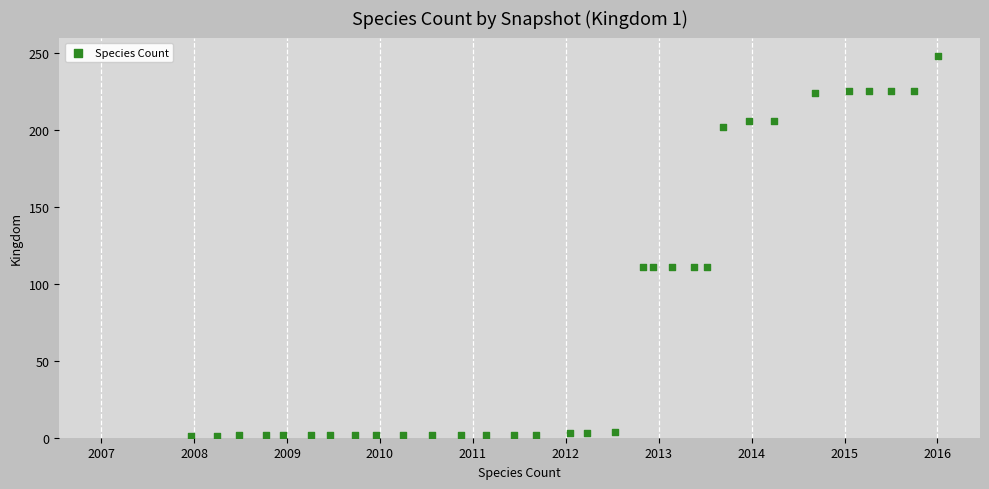

What is the range of Y values (max minus min)?

247